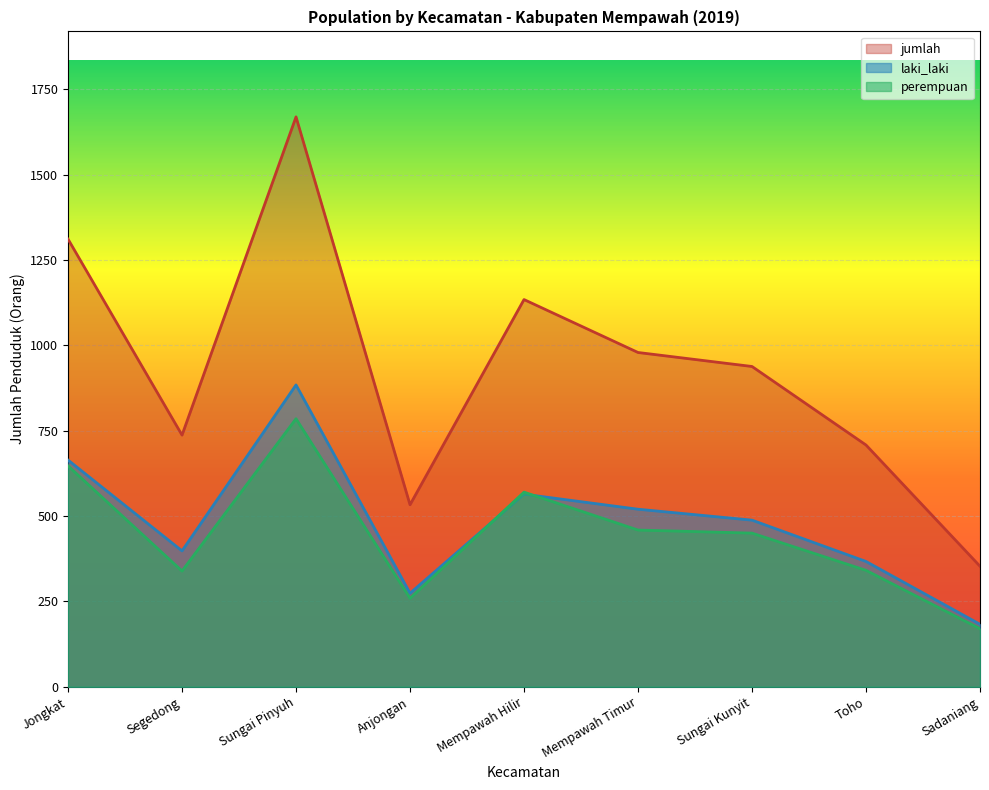

Is it true that jumlah equals 1311 at Jongkat?

True